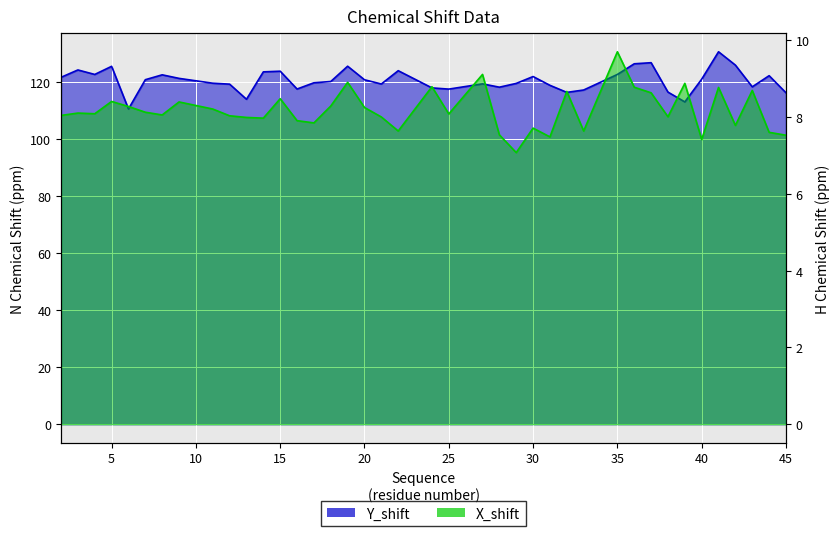

Rank the series by their average value, from highest to lowest.

Y_shift, X_shift